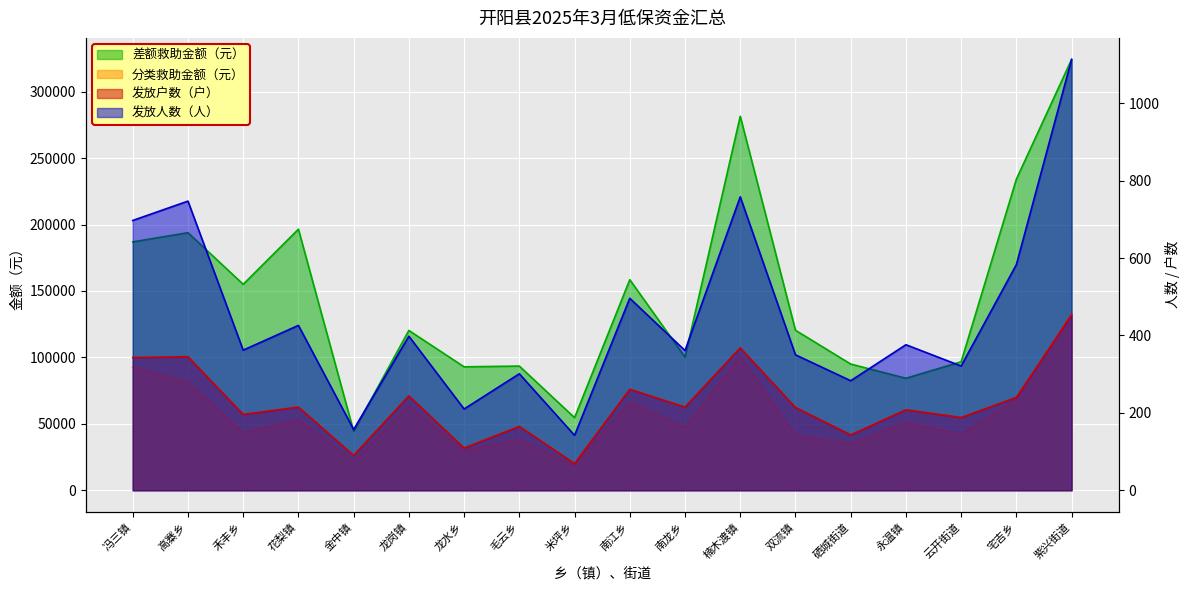

What is the sum of all 发放户数（户） values?

4066